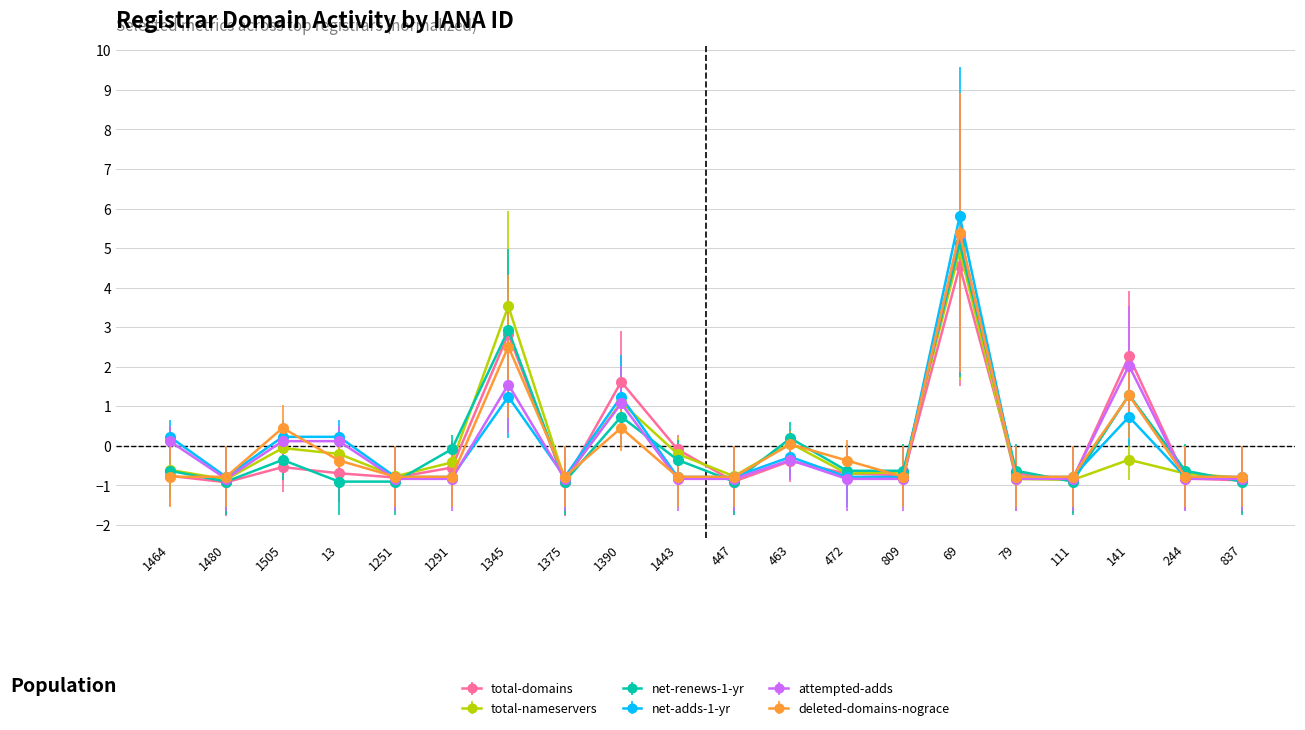

How many values in total-domains are above zero?

4